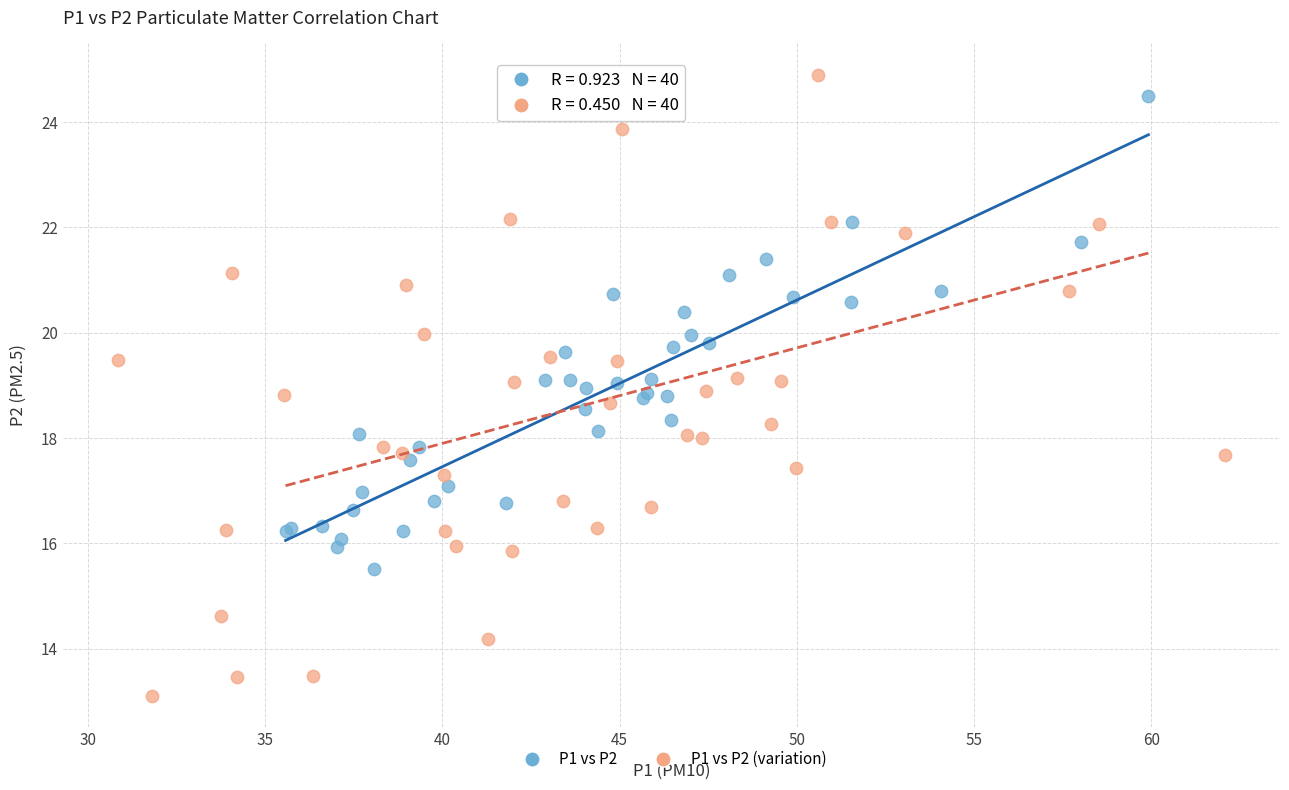

Which series has the largest Y range (max minus min)?

P1 vs P2 (variation)